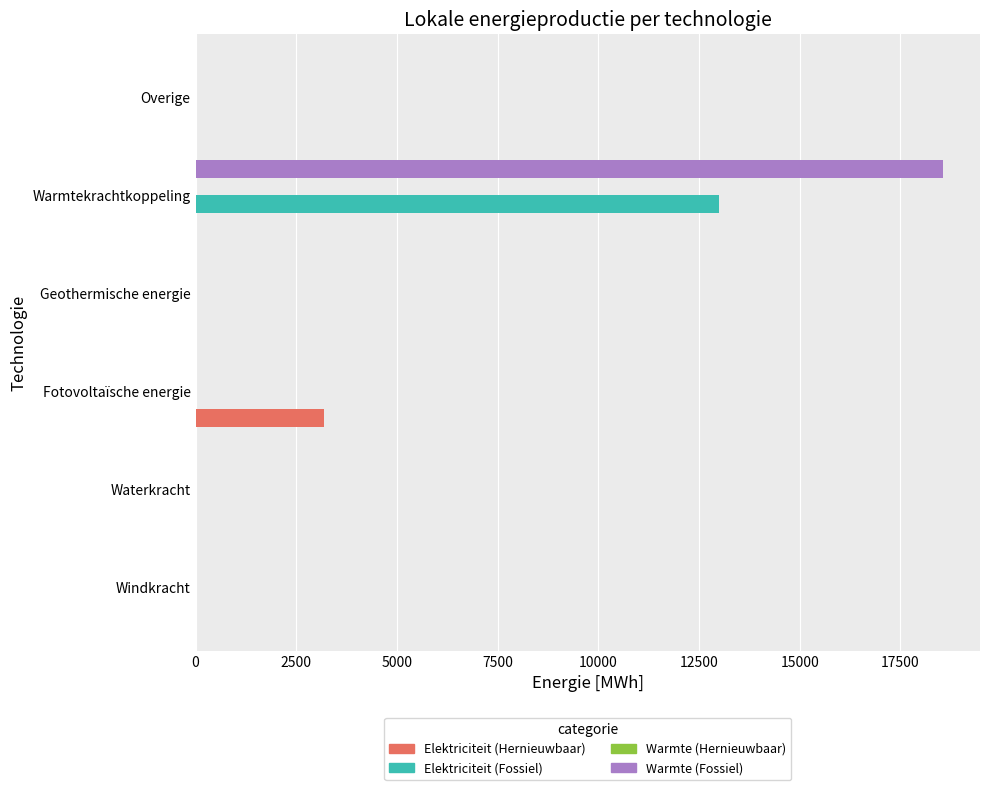

Between Fotovoltaïsche energie and Warmtekrachtkoppeling, which series saw the biggest shift?

Warmte (Fossiel)